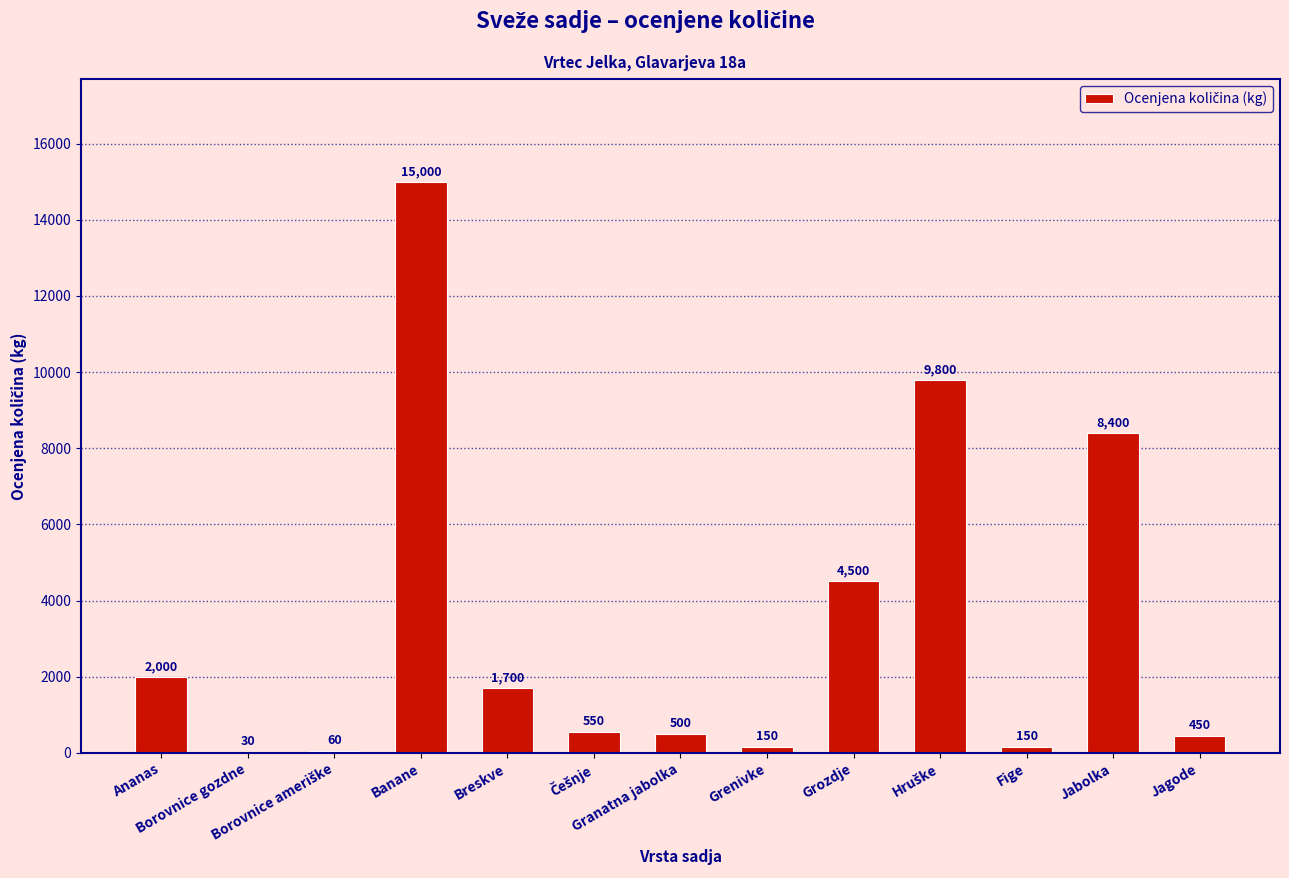

What is the sum of all values?

43290